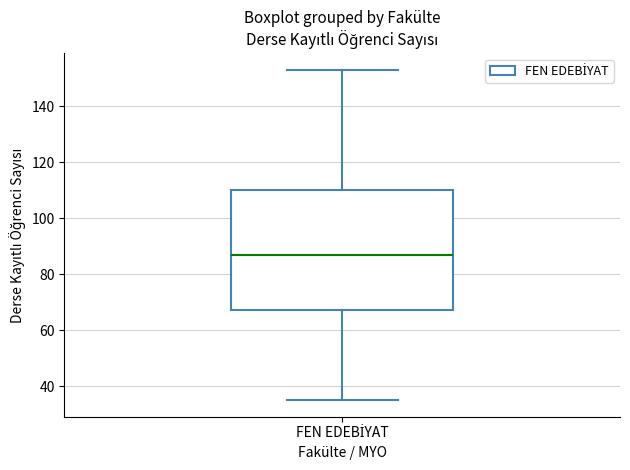

Where does the median line of the box for FEN EDEBİYAT sit on the y-axis? The values are not printed on the chart, so give them approximately, as read against the axis.

88